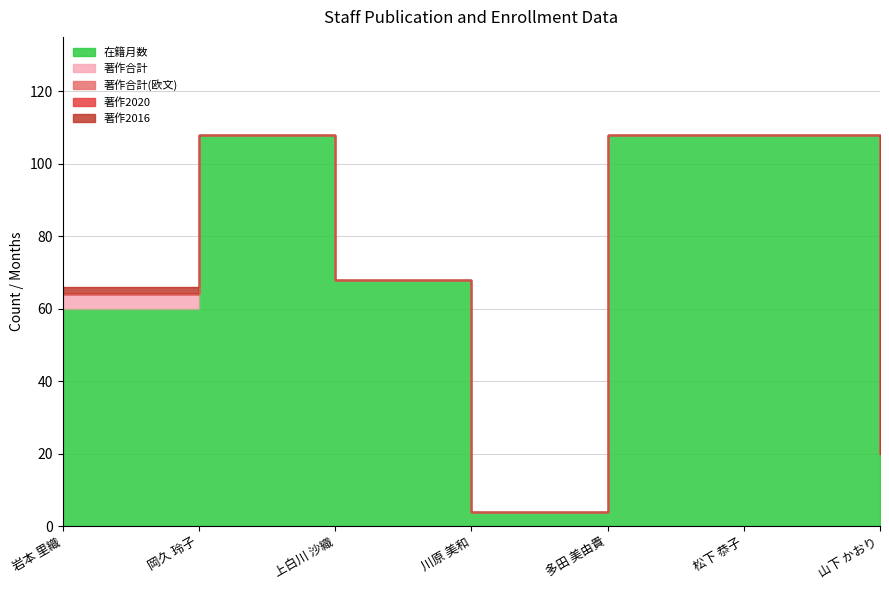

True or false: 在籍月数 has more than 1 points higher than both neighbors.

False